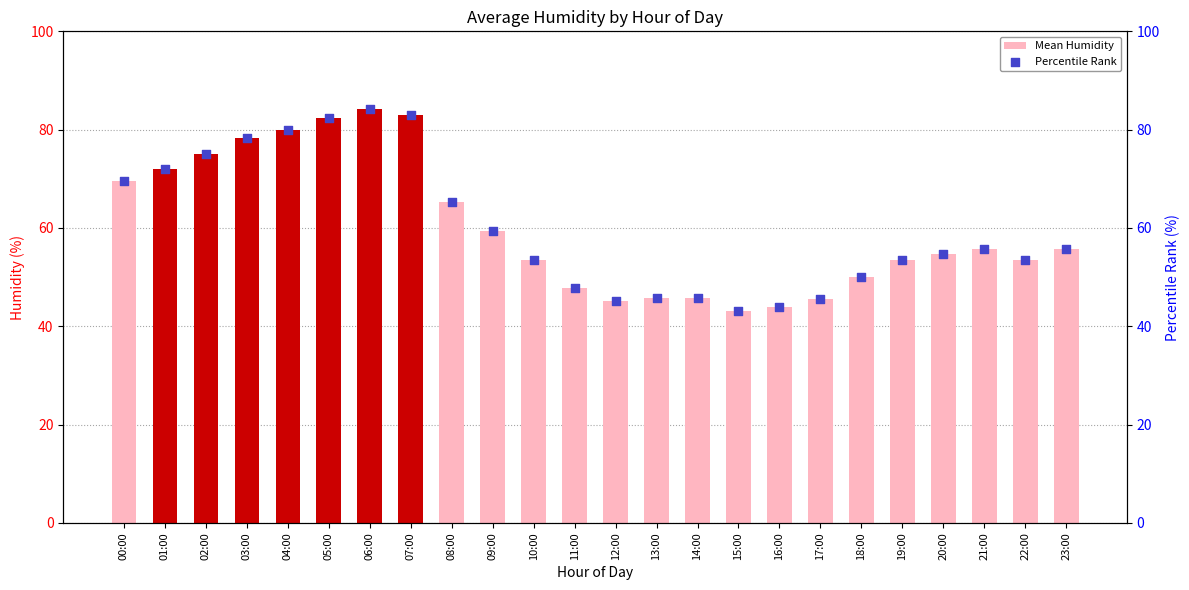

What are all the series names shown in the legend?

Mean Humidity, Percentile Rank